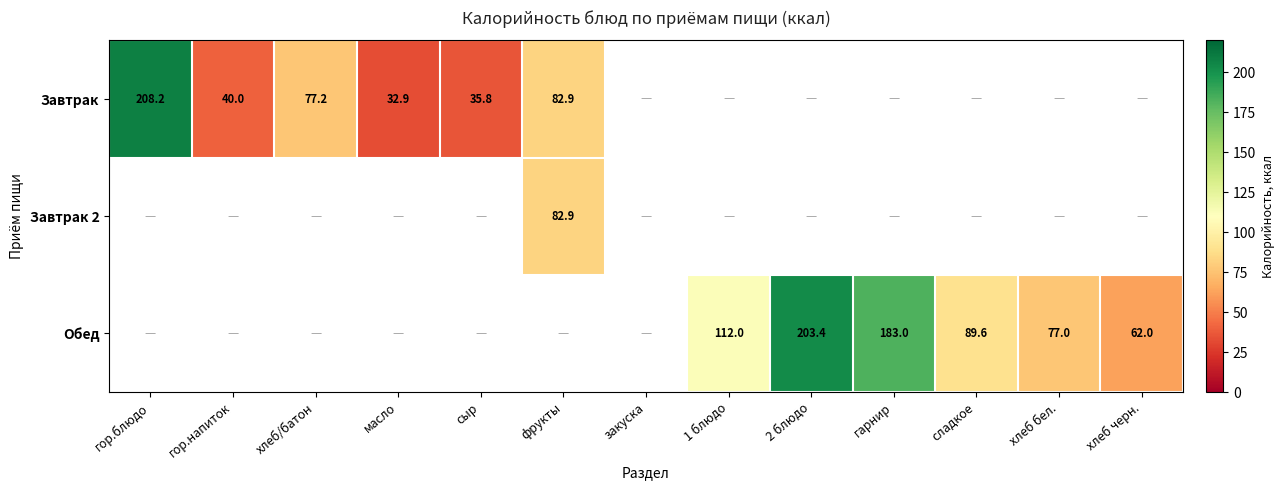

Which series has the widest spread of values?

Завтрак